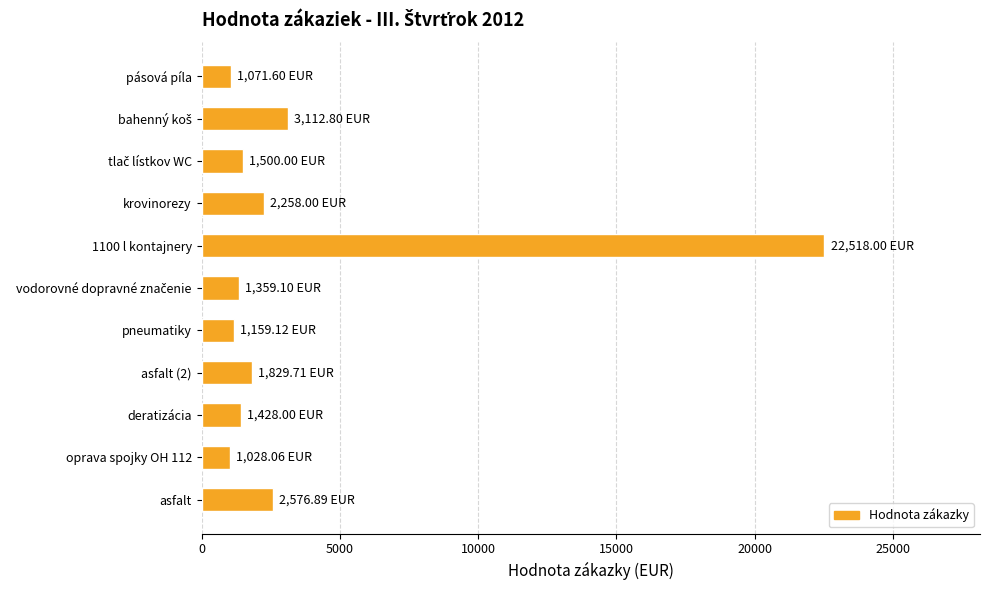

What is the difference between the second highest and minimum values?

2084.7